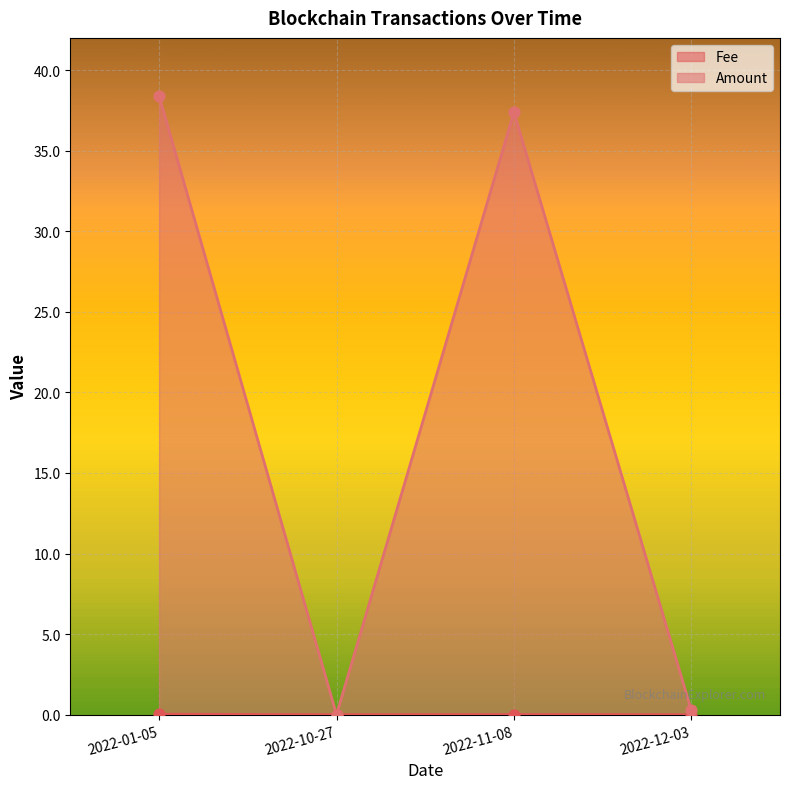

Which series contains the highest Y value?

Amount